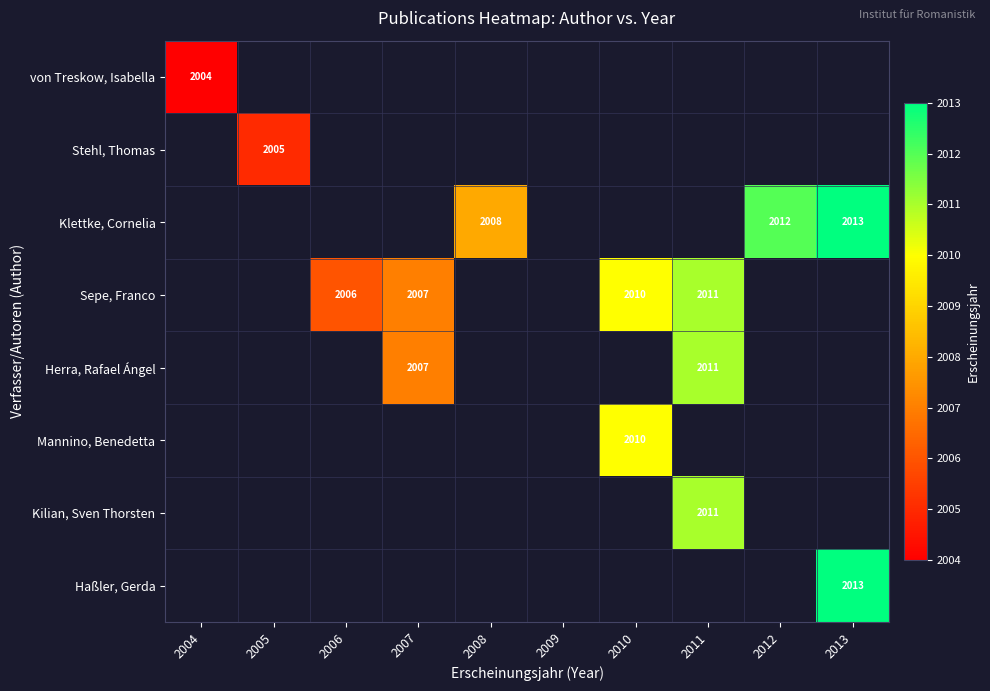

The Klettke, Cornelia series shows 3498 at 2013. True or false?

False